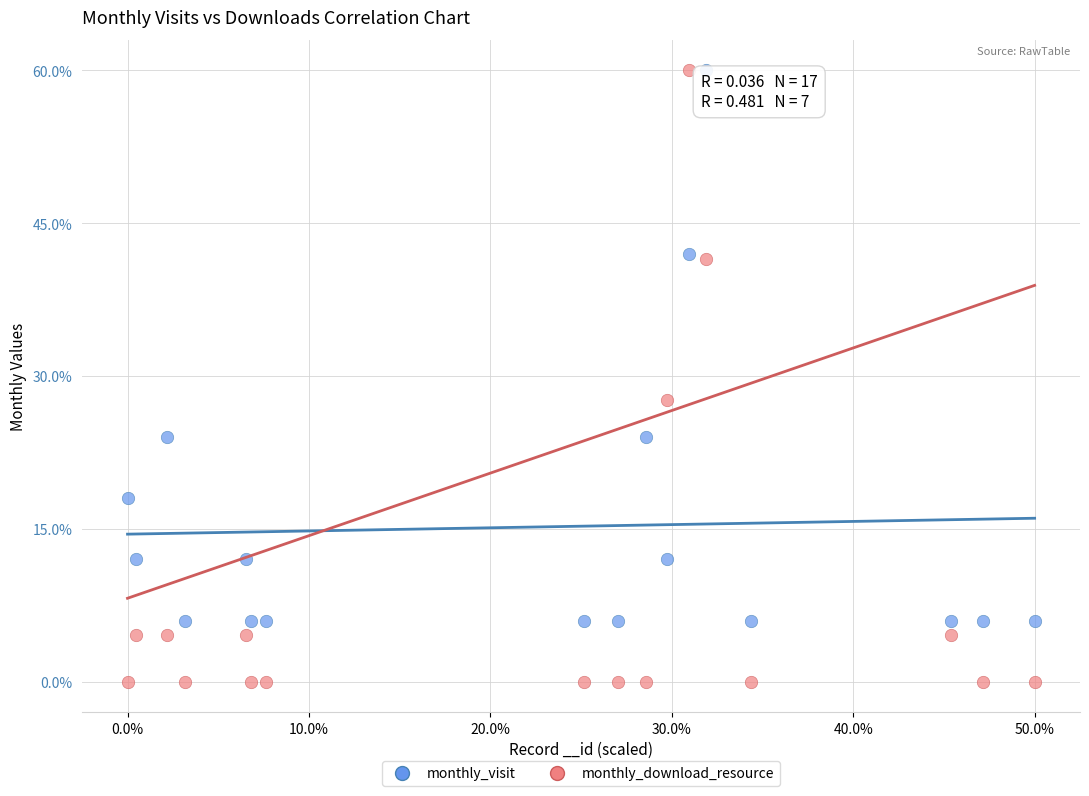

Which series contains the lowest Y value?

monthly_download_resource